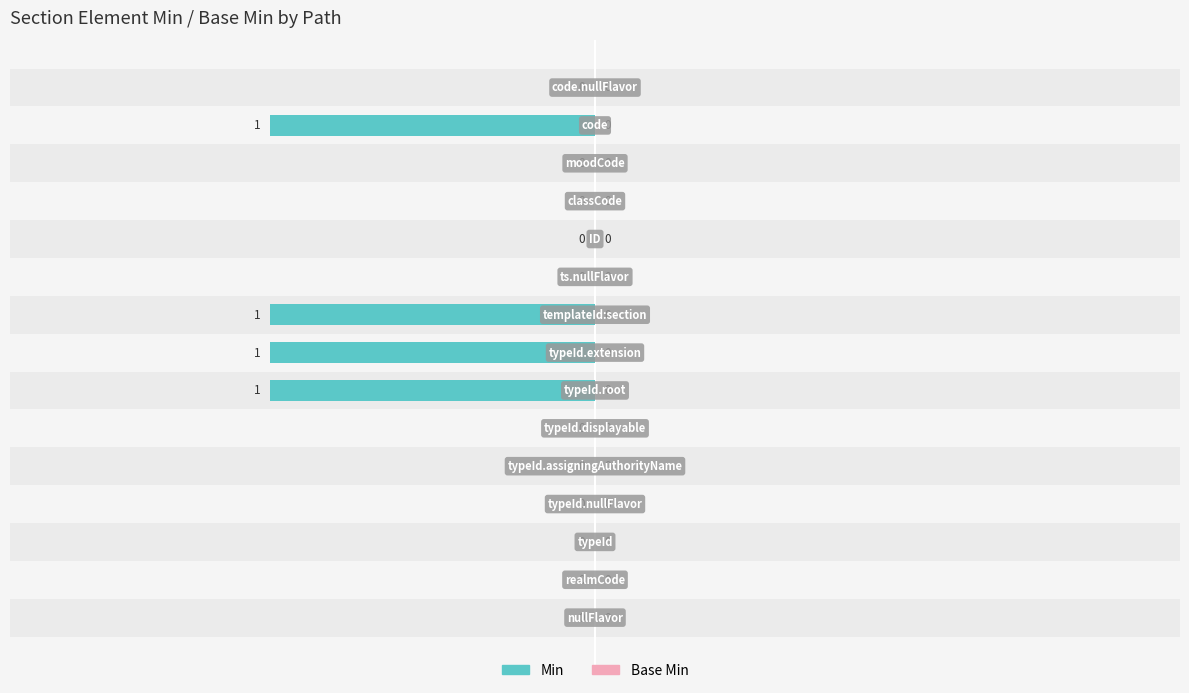

Is the value of Min at −1.0 greater than the value of Base Min at 2.0?

No